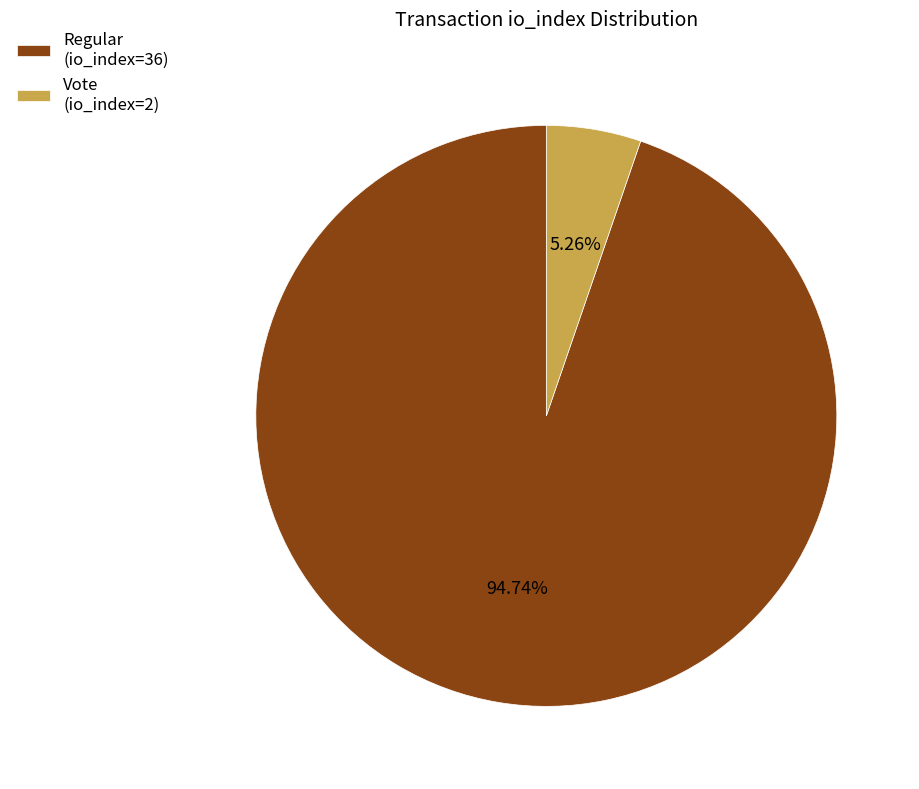

Does Vote (io_index=2) account for over 50% of the chart?

No